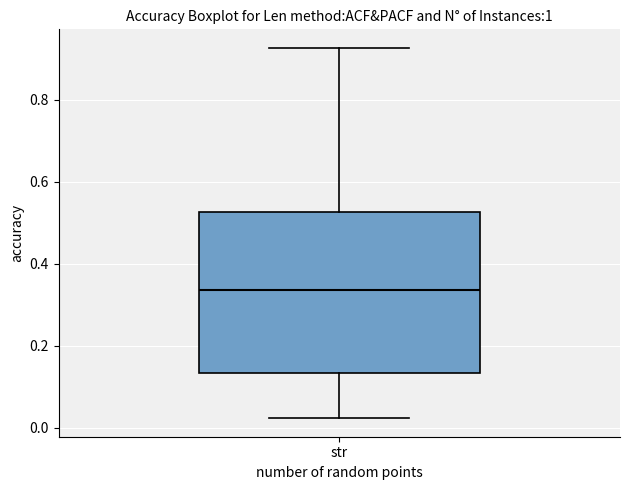

Where does the upper whisker of the box for str end on the y-axis? The values are not printed on the chart, so give them approximately, as read against the axis.

0.92